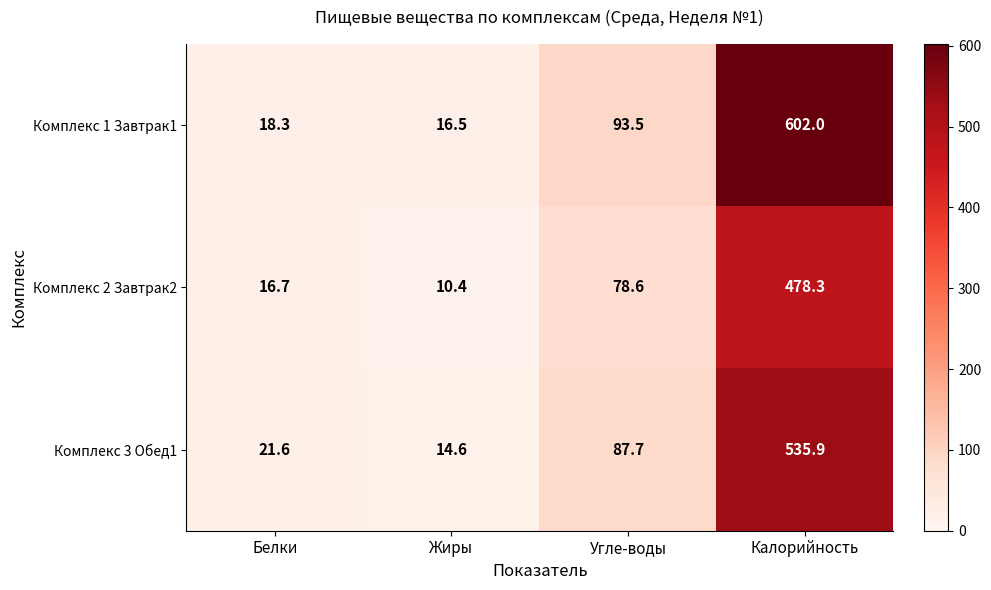

Between Угле-воды and Калорийность, which series saw the biggest shift?

Комплекс 1 Завтрак1